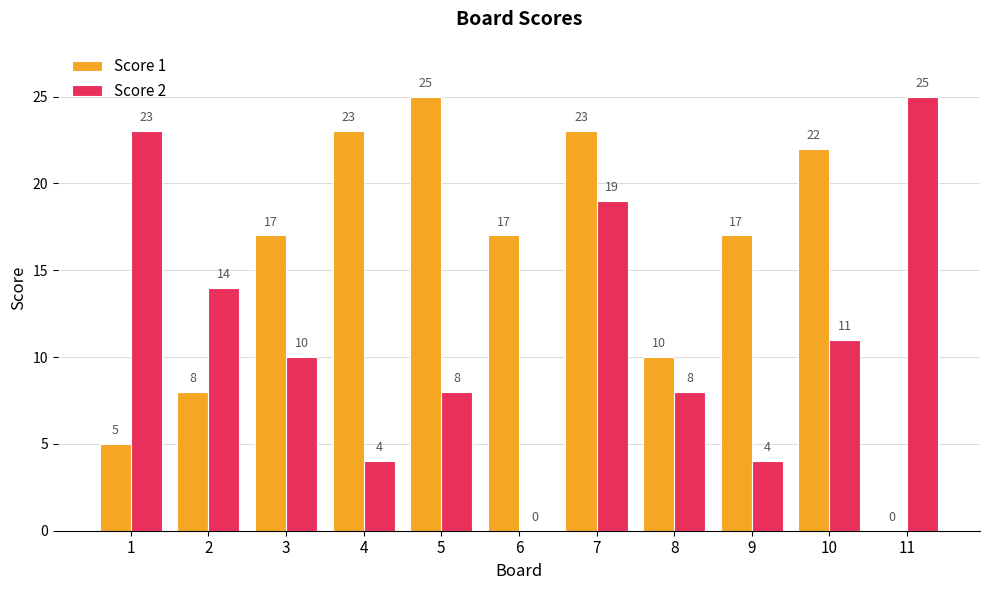

How many distinct data groups are displayed?

2